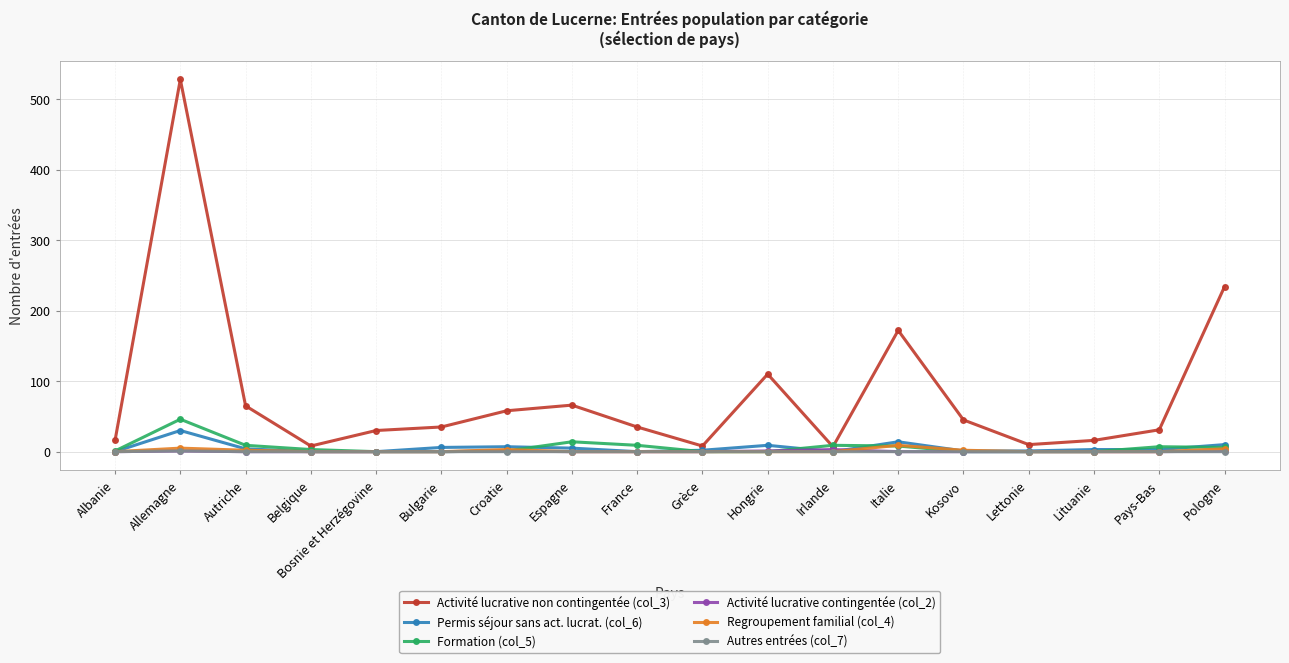

What is the difference between the maximum and minimum values in the Activité lucrative non contingentée (col_3) series?

521